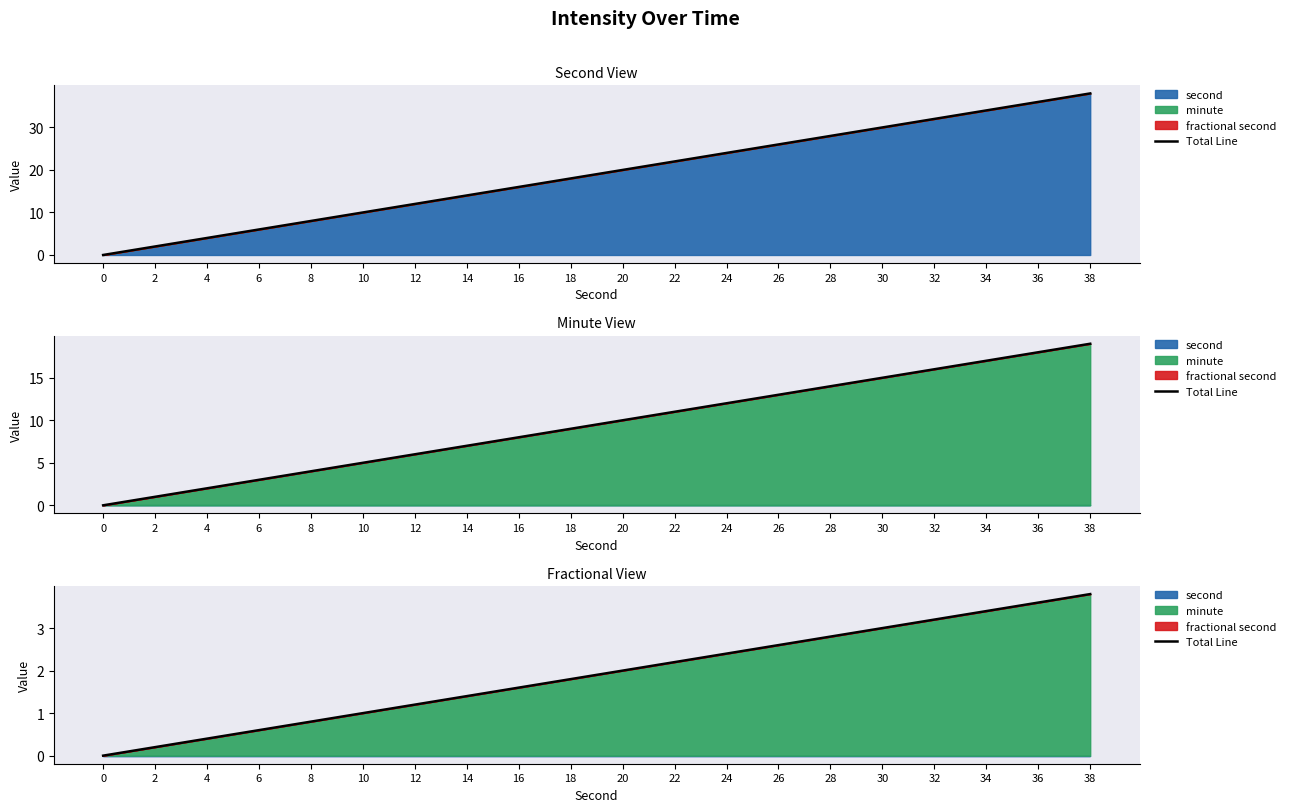

Reading right to left, extract all data points from this chart.

3.8	3.6	3.4	3.2	3.0	2.8	2.6	2.4	2.2	2.0	1.8	1.6	1.4	1.2	1.0	0.8	0.6	0.4	0.2	0.0